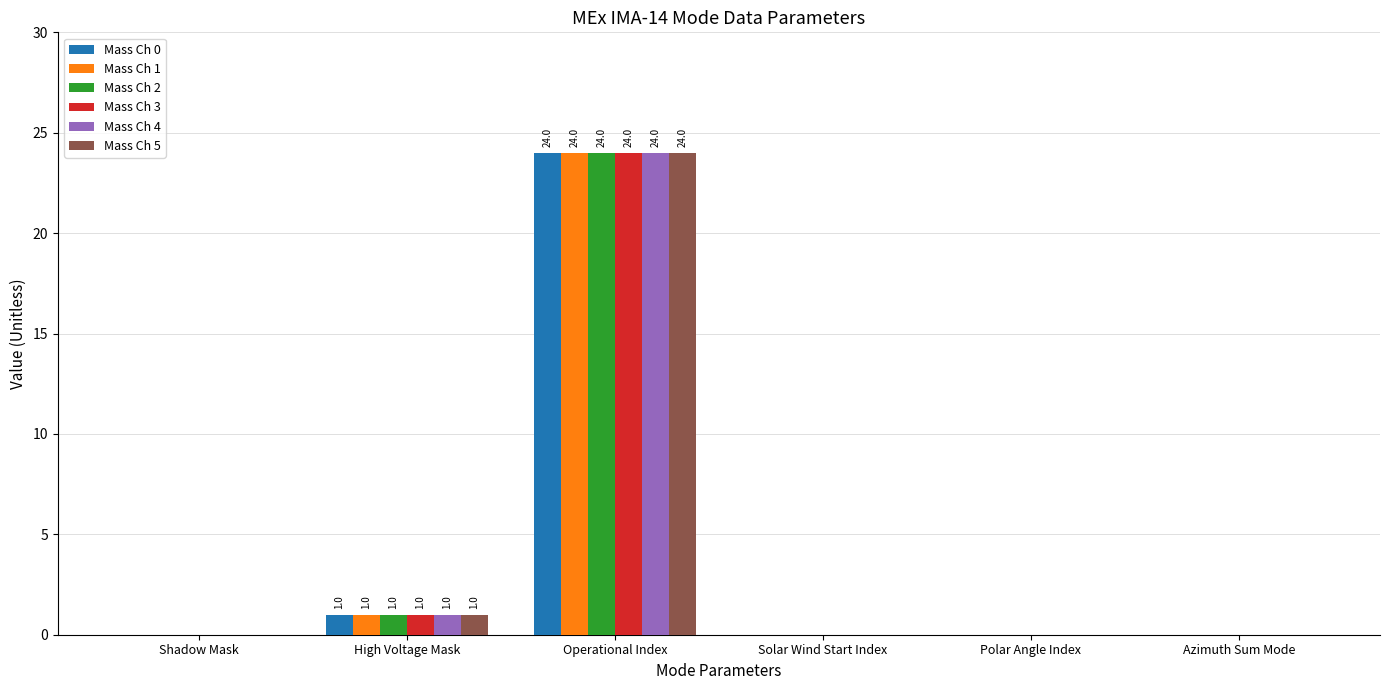

Are the bars grouped side by side (vs. stacked)?

Yes